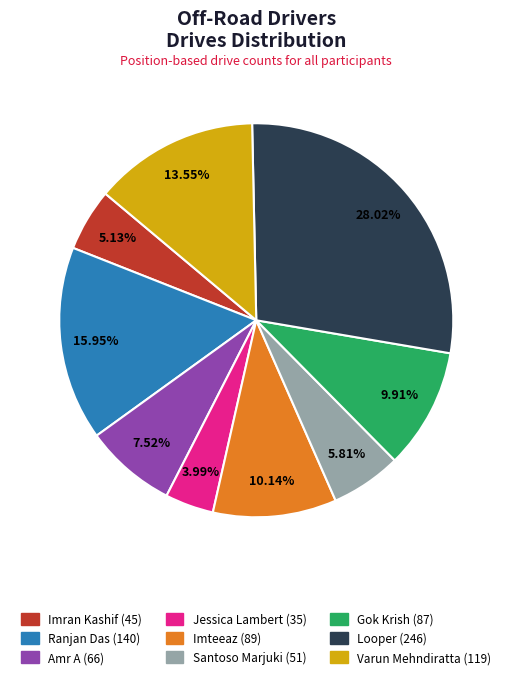

Is the sum of Amr A and Looper greater than half?

No